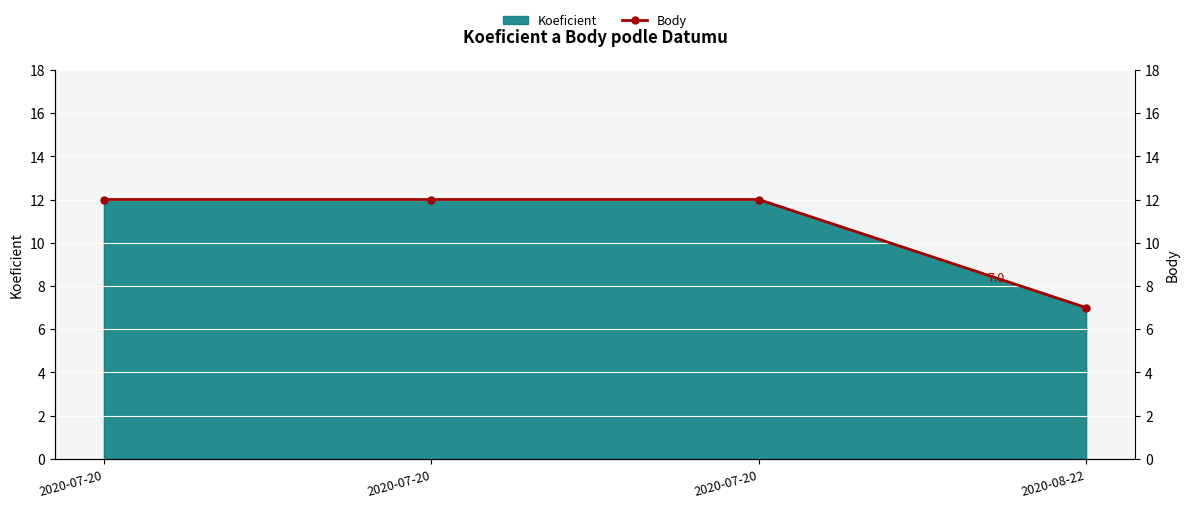

The value at 2020-07-20 is 12. True or false?

True